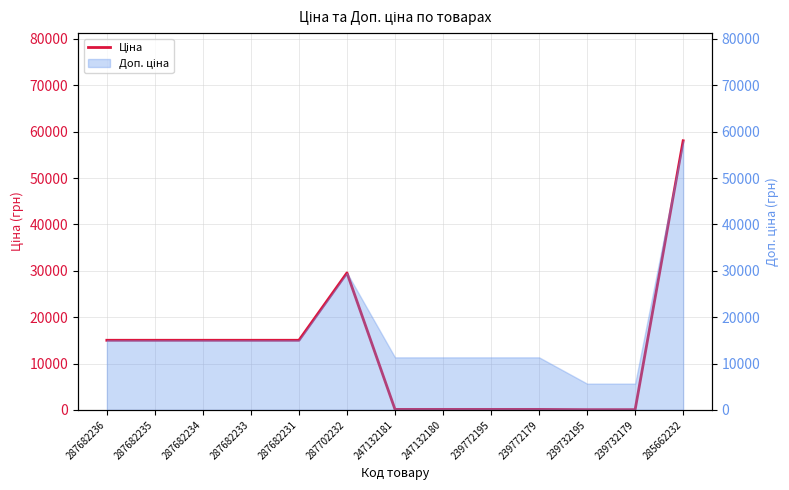

What is the label of the 12th point from the left?

239732179